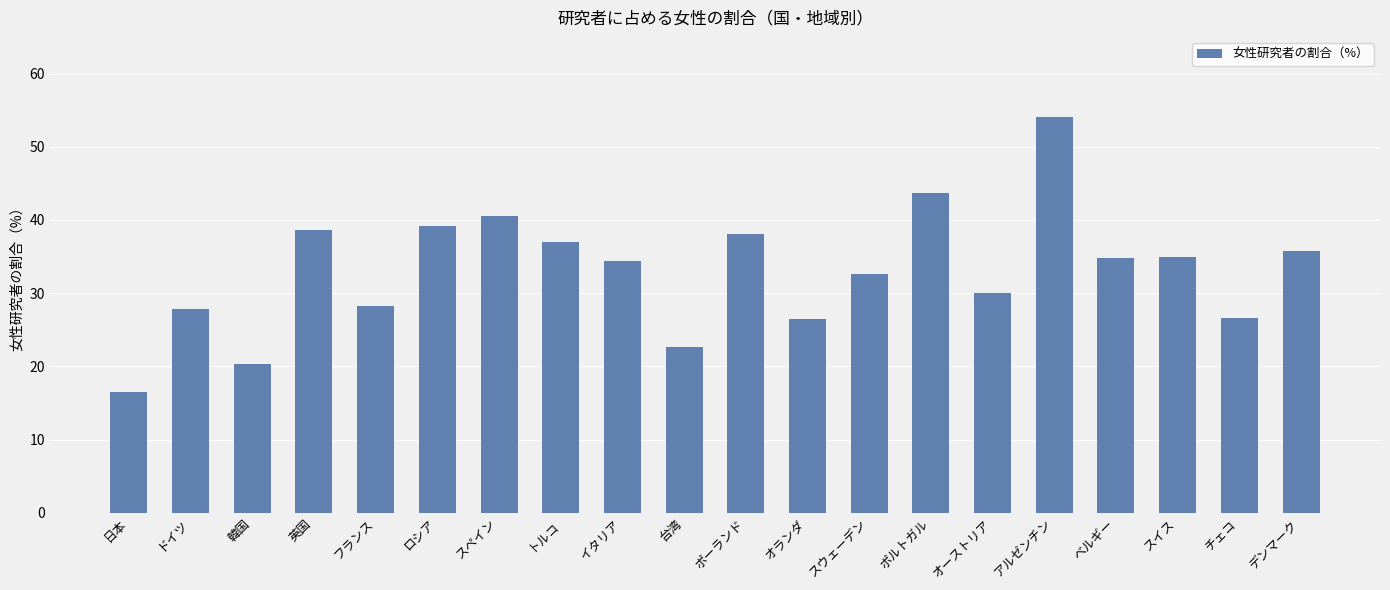

What is the difference between the values at オランダ and ドイツ?

1.4